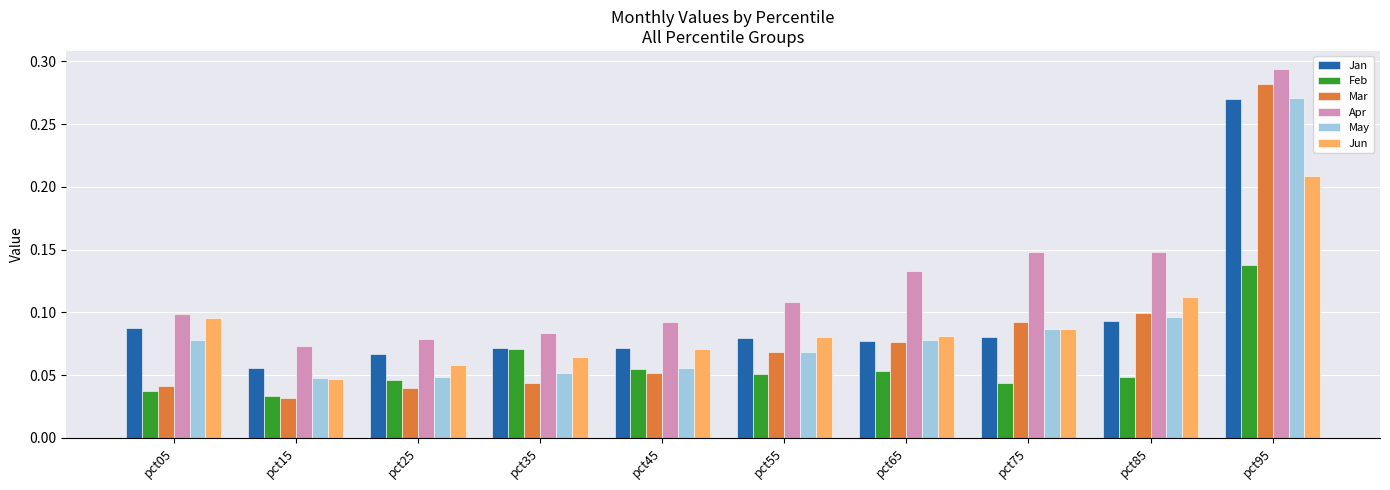

Which category has the highest value across all series?

pct95